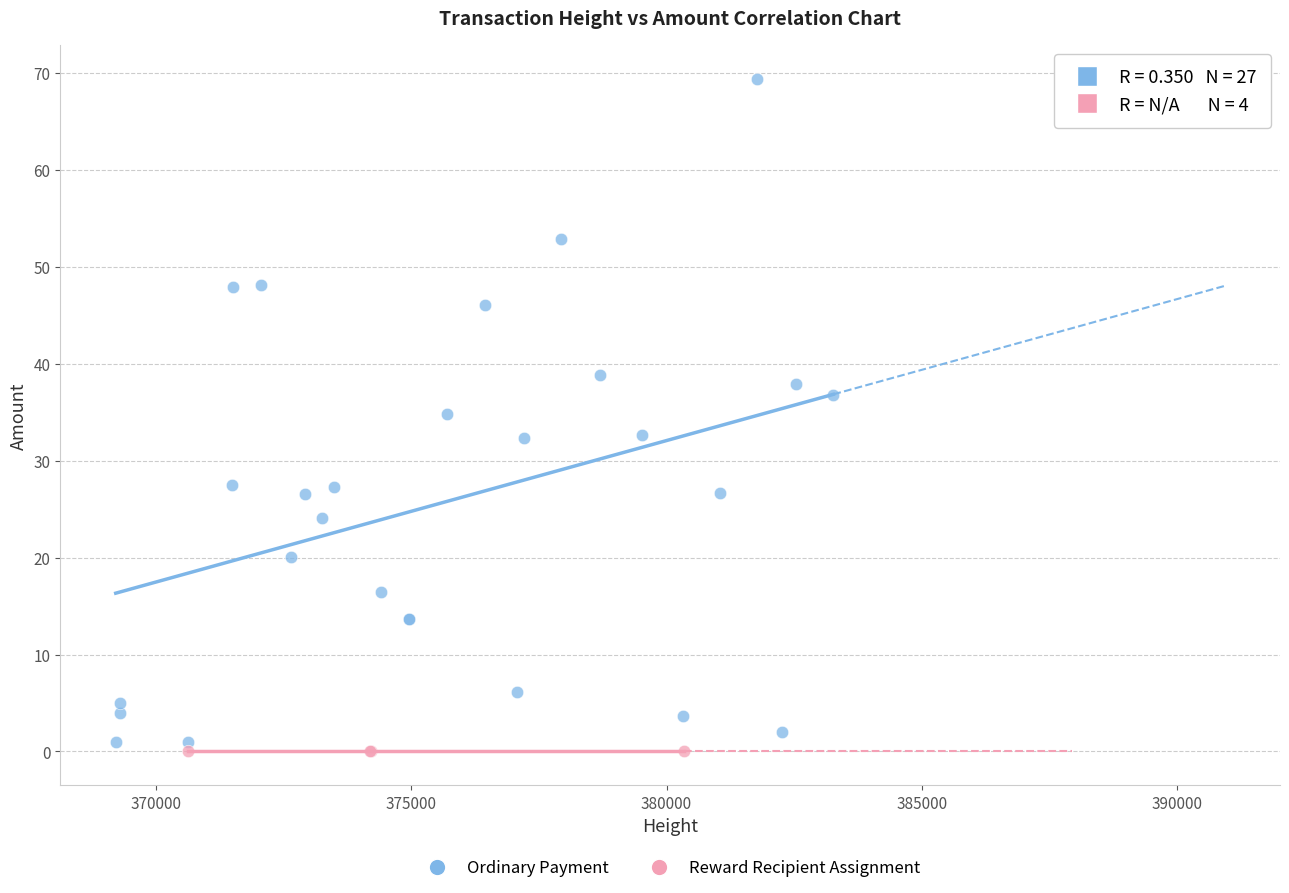

Which series contains the highest Y value?

Ordinary Payment